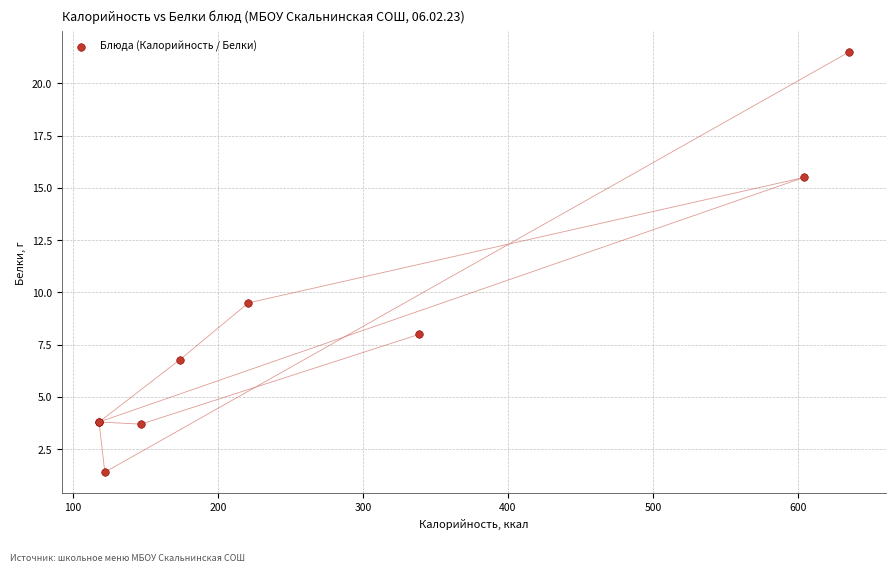

What Y value in the scatter plot is closest to 11?

9.5